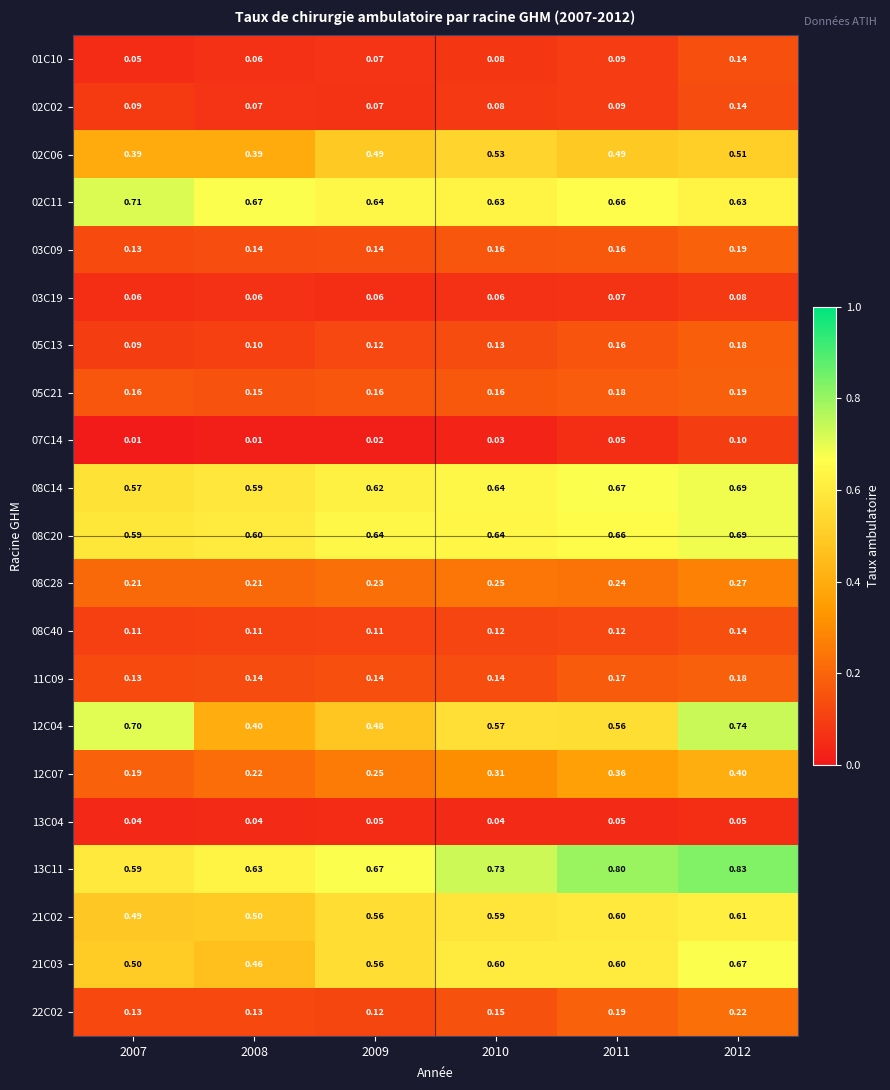

Is the value of 22C02 at 2012 greater than the value of 13C04 at 2009?

Yes